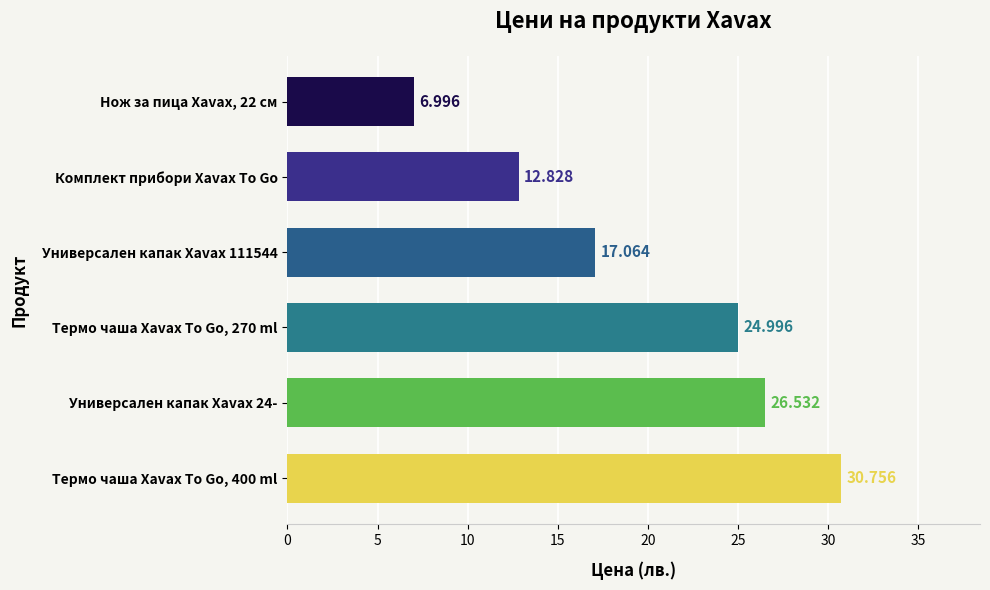

Count the number of values greater than 24.

3